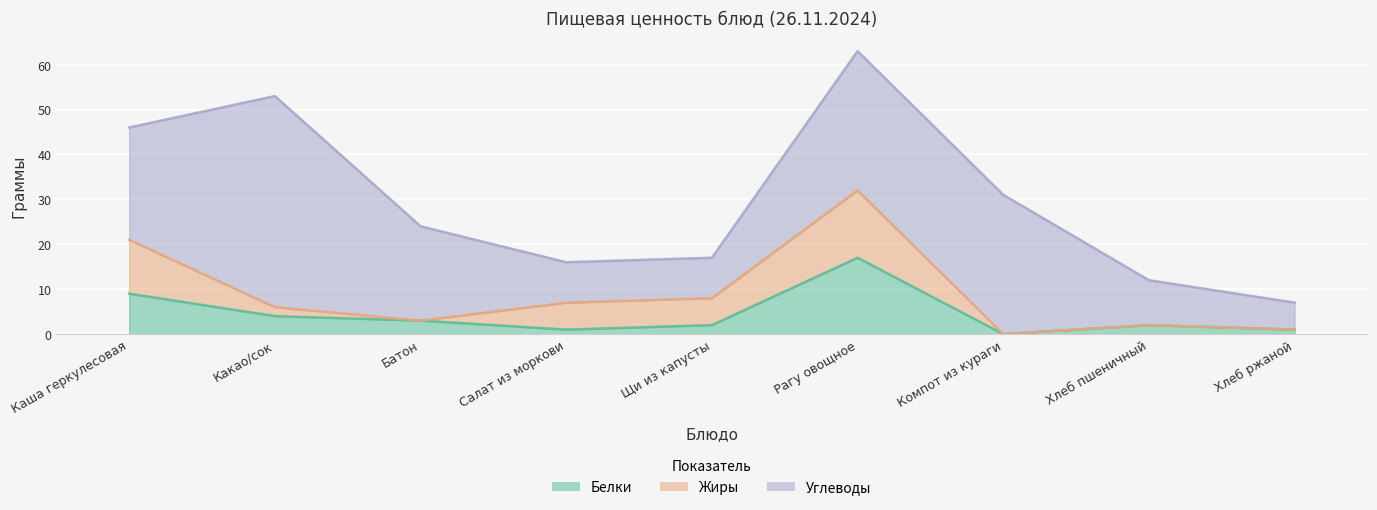

List the series in order of their peak value, highest first.

Углеводы, Белки, Жиры